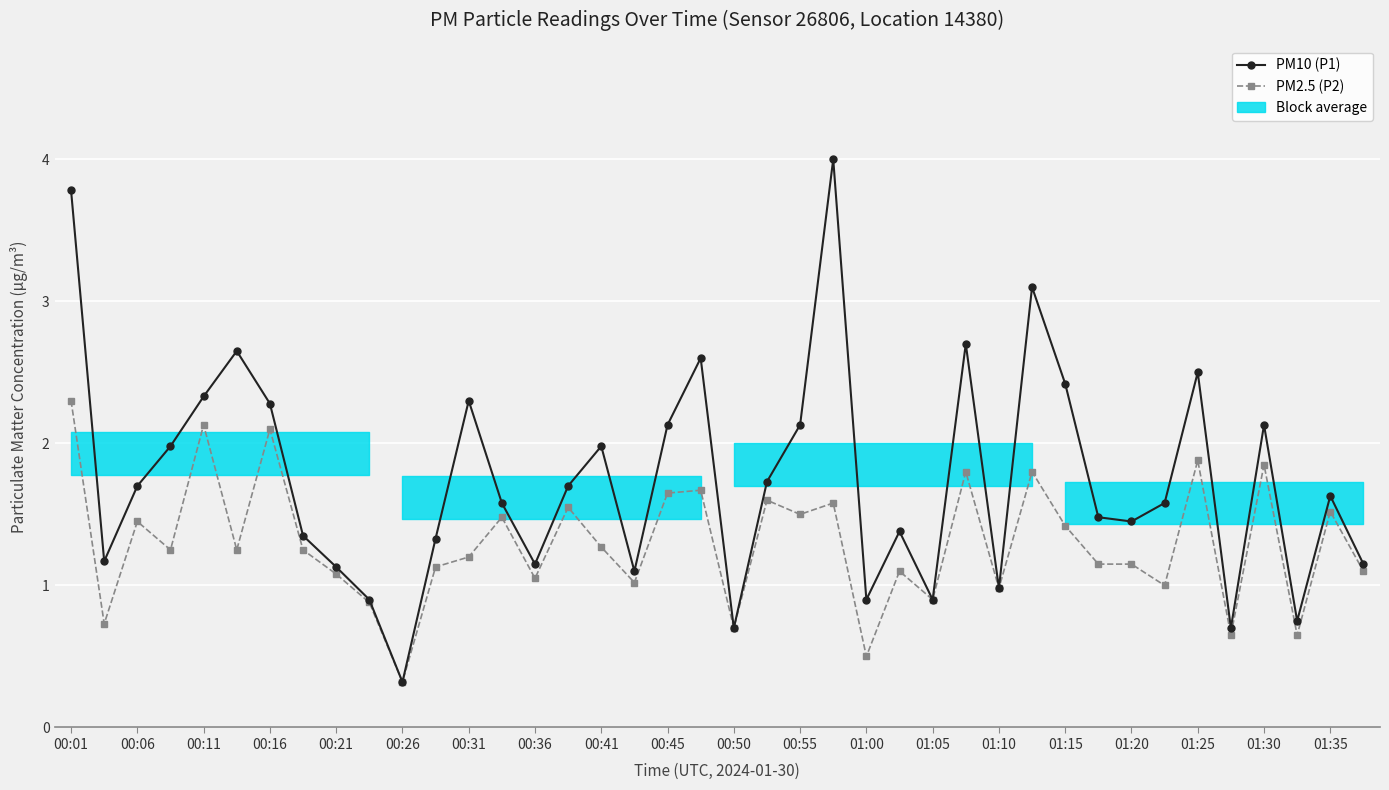

At which label does PM2.5 (P2) first exceed 1?

00:01